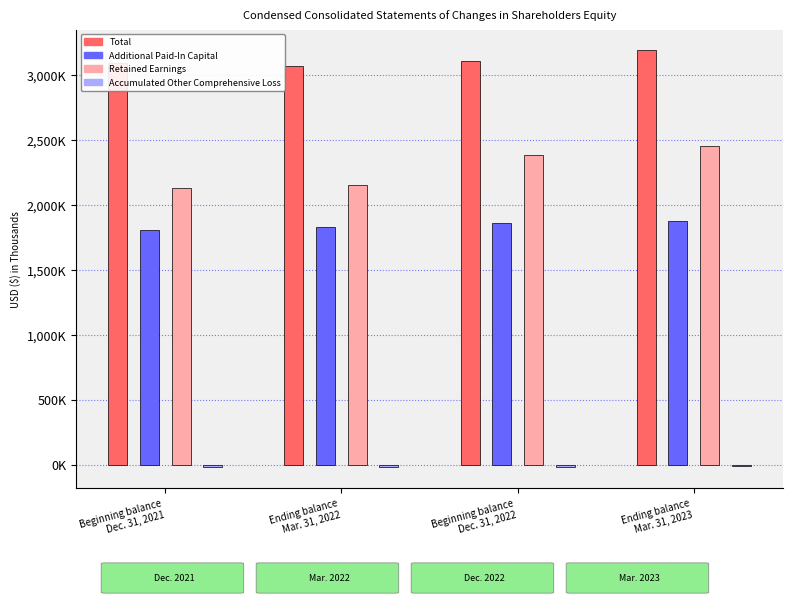

List the series in order of their peak value, highest first.

Total, Retained Earnings, Additional Paid-In Capital, Accumulated Other Comprehensive Loss